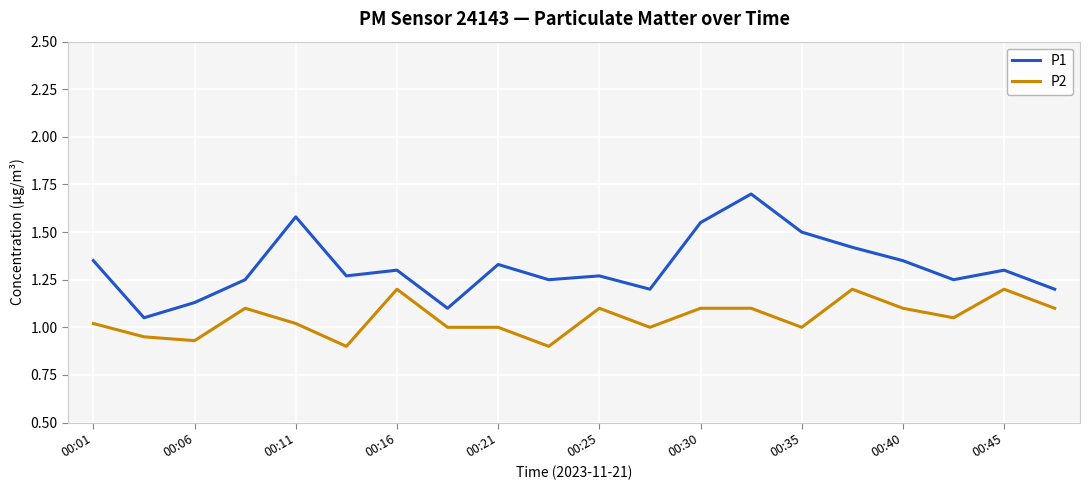

True or false: P1 and P2 cross at least once.

False